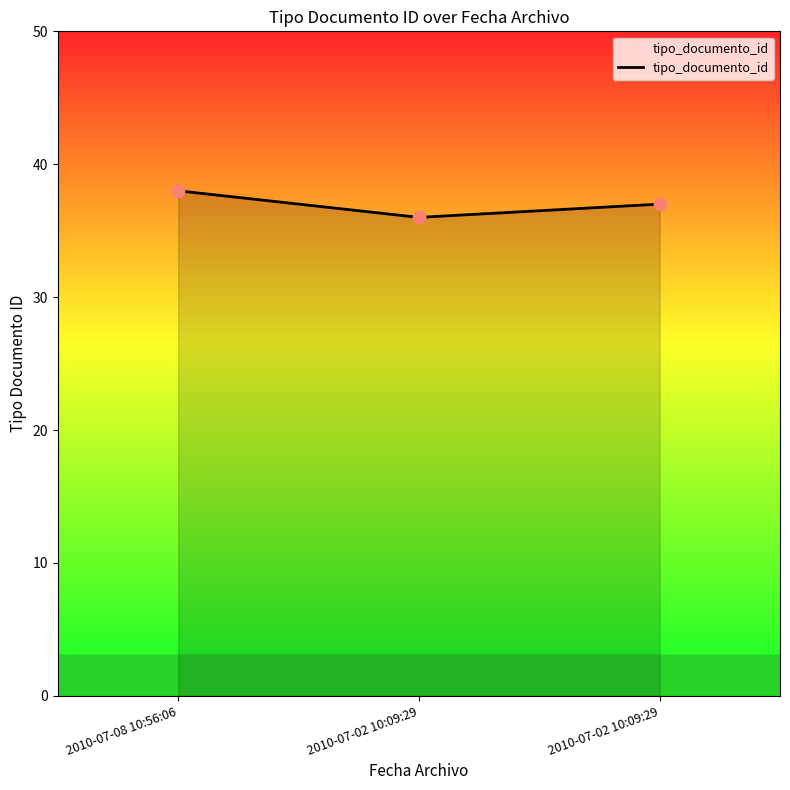

Which has a higher value, 2010-07-02 10:09:29 or 2010-07-08 10:56:06?

2010-07-08 10:56:06